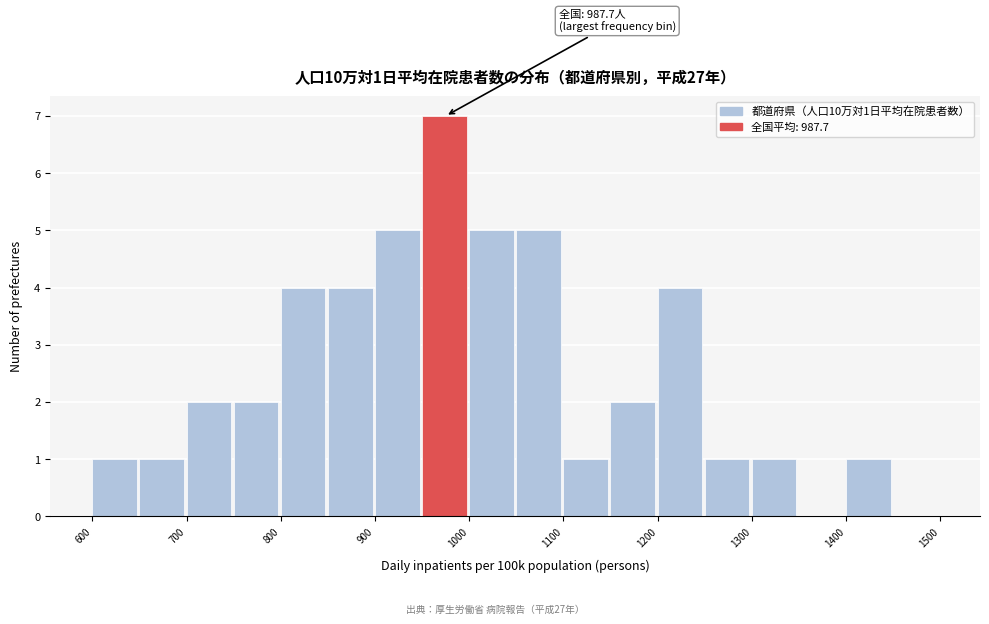

Over which range of the x-axis is the bar tallest?

950 to 1000